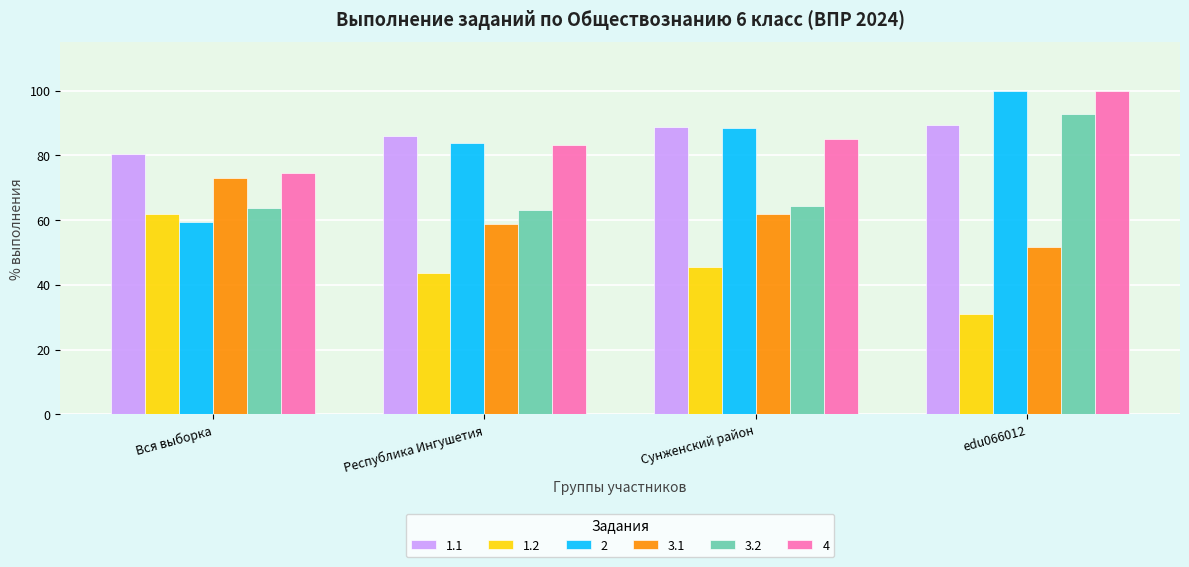

What is the total value across all series at edu066012?

464.9